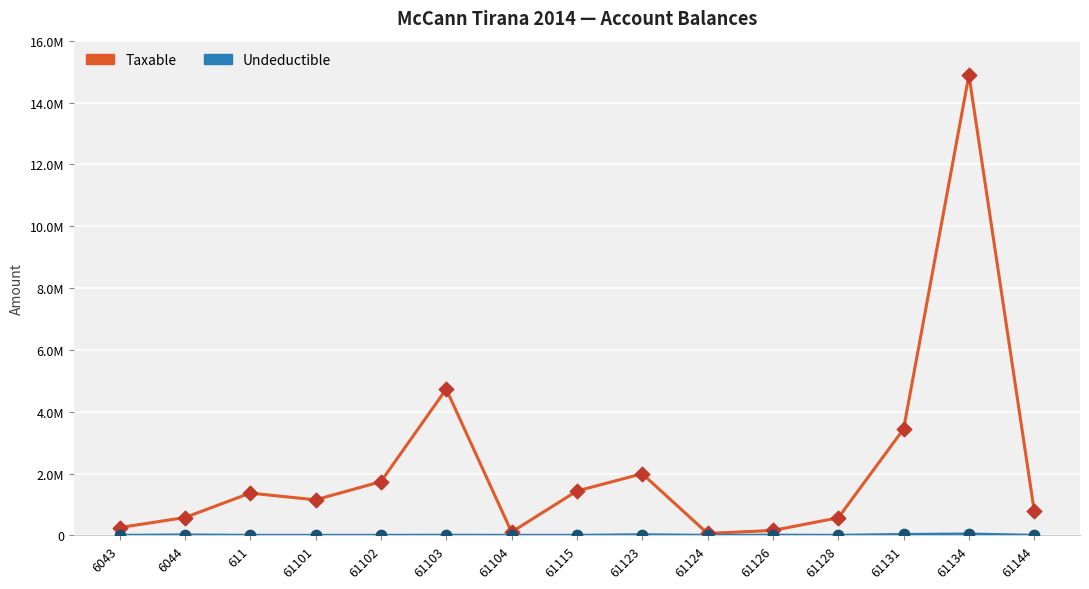

What is the total value across all series at 6043?

250227.1